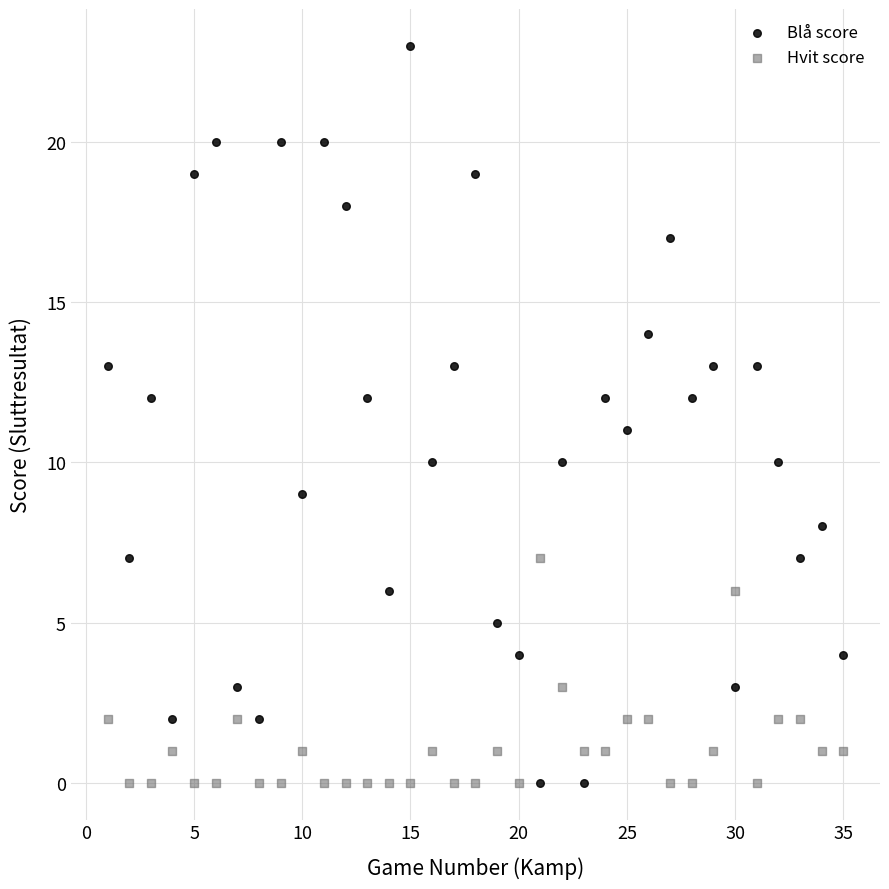

Which series has the widest spread of Y values?

Blå score